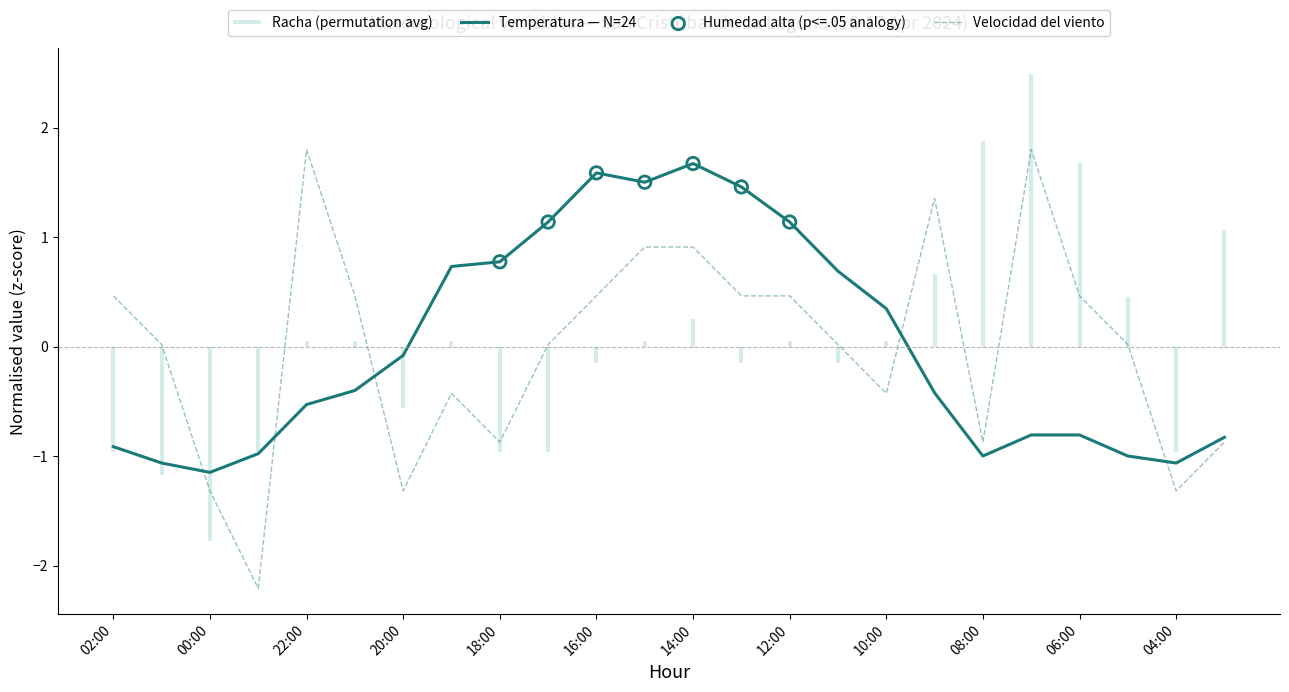

Is it true that Temperatura — N=24 equals 0.9 at 14:00?

False